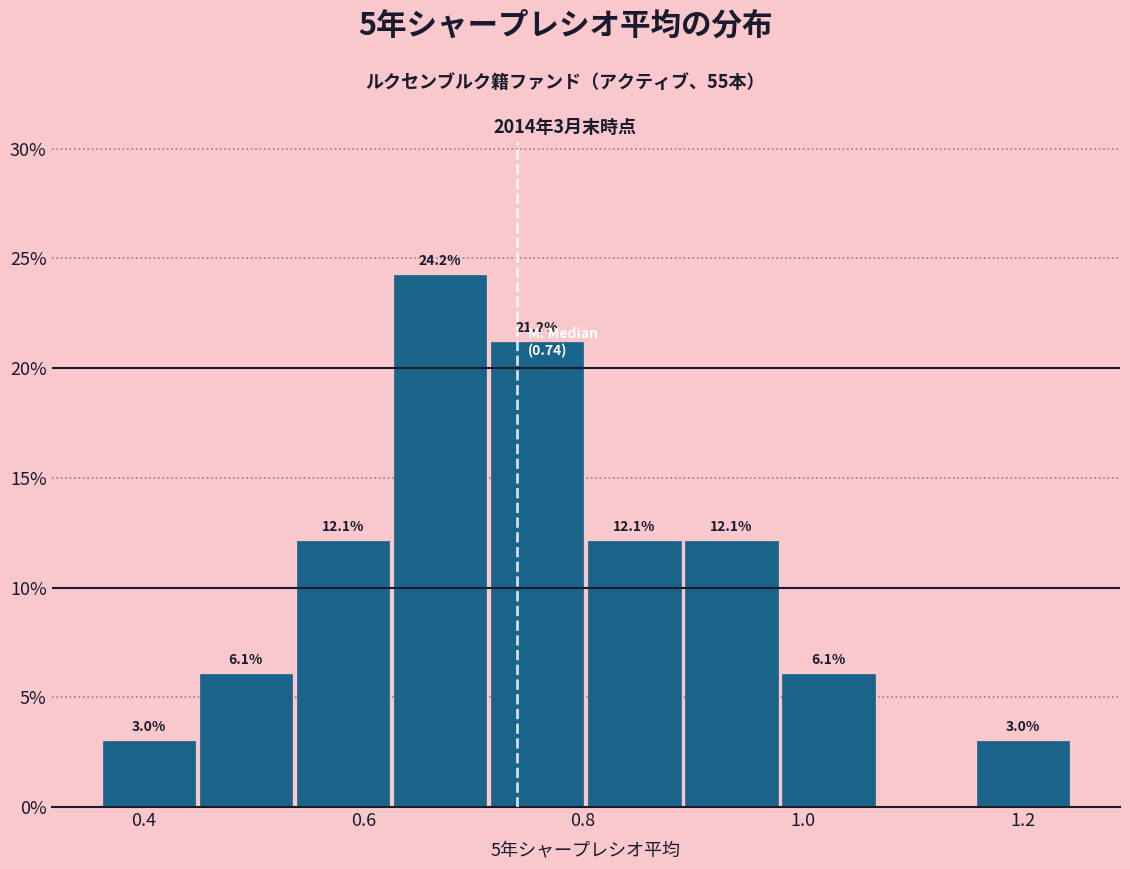

Over which range of the x-axis is the bar tallest?

0.62 to 0.72